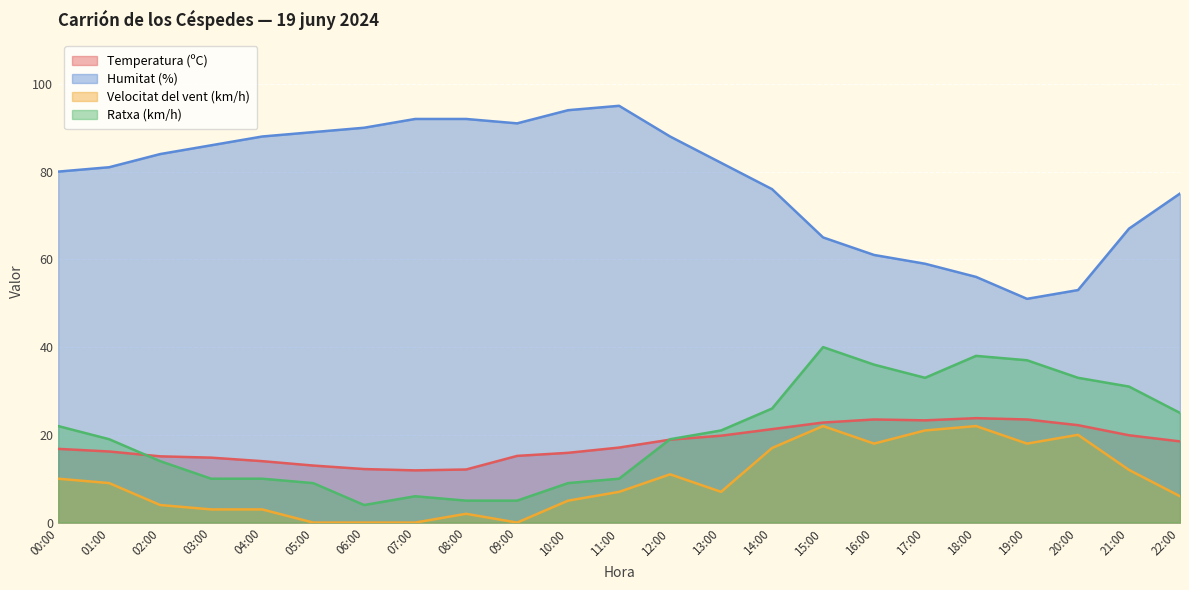

At which label does Ratxa (km/h) reach its minimum?

06:00